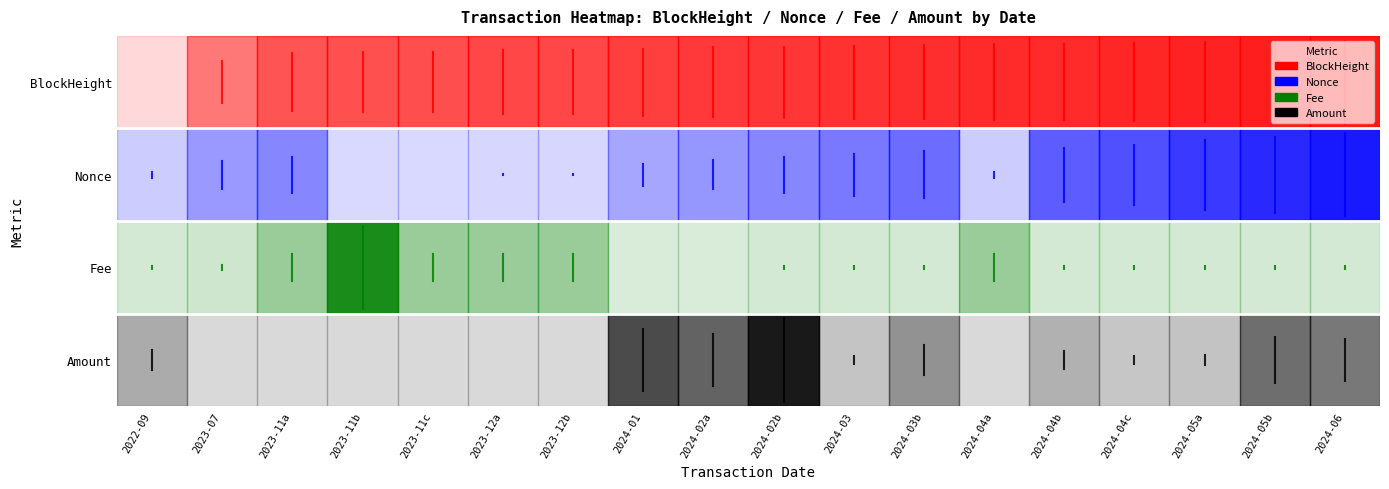

List the series in order of their peak value, lowest first.

Amount, Fee, Nonce, BlockHeight